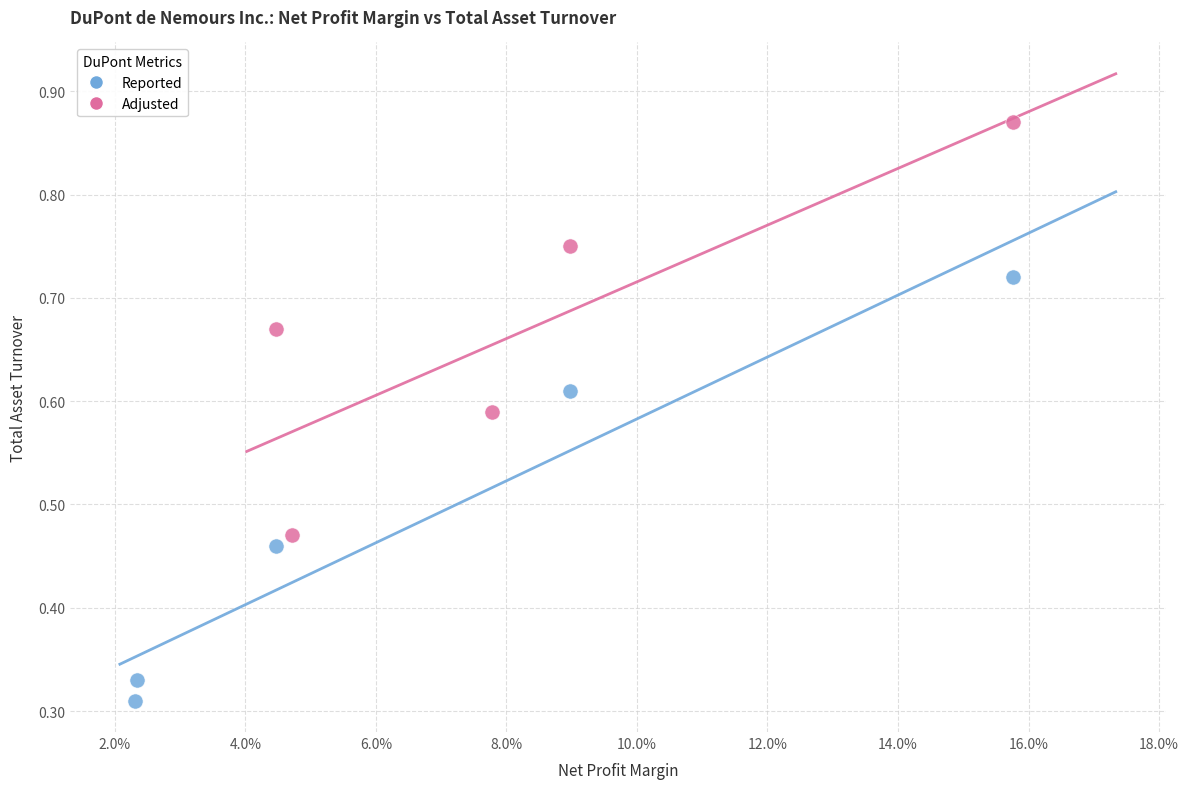

Which series has the largest Y range (max minus min)?

Reported